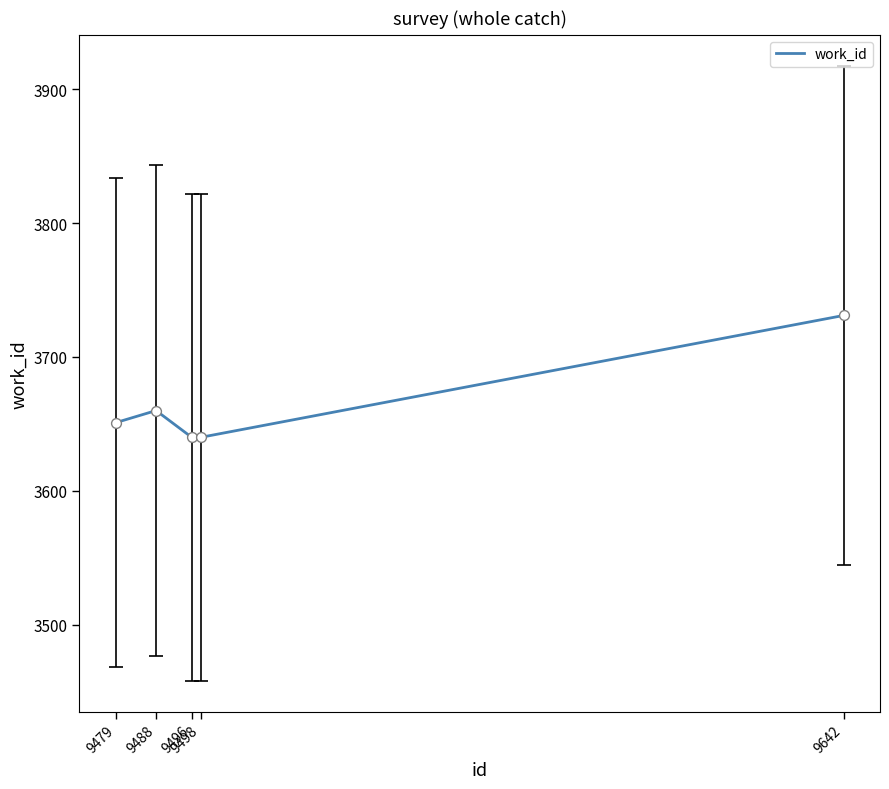

What is the change in value from 9488 to 9642?

+71